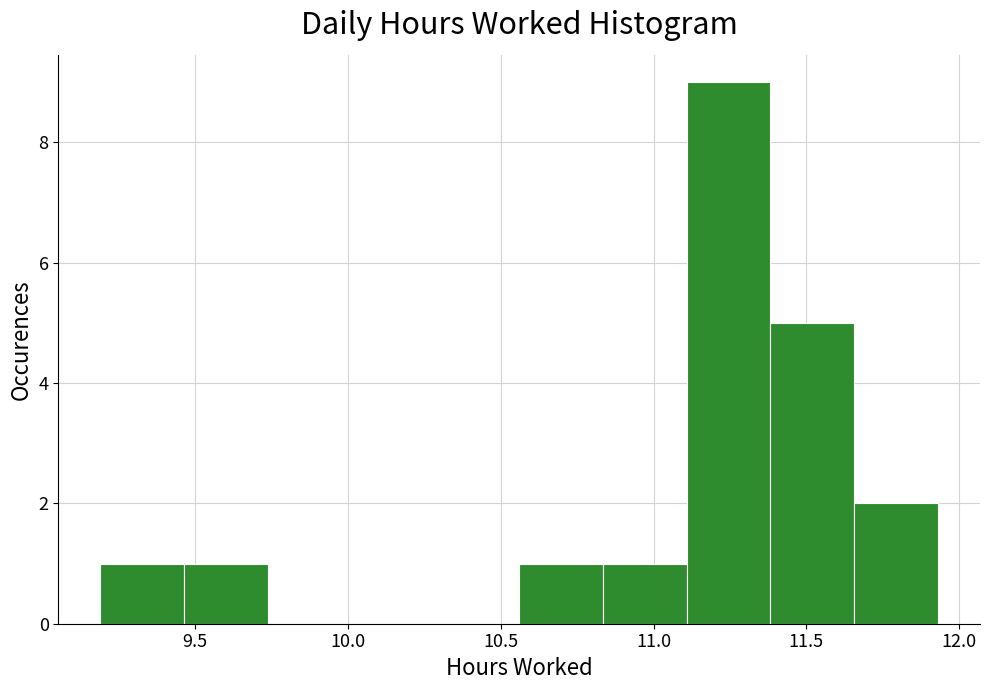

Reading left to right, transcribe this chart: for each bar, give the range it covers on the x-axis and its height. Neither the bar edges nor the heights are printed on the chart, so give them approximately, as read against the axes.

9.20 to 9.45: 1
9.45 to 9.75: 1
9.75 to 10.00: 0
10.00 to 10.30: 0
10.30 to 10.55: 0
10.55 to 10.85: 1
10.85 to 11.10: 1
11.10 to 11.40: 9
11.40 to 11.65: 5
11.65 to 11.95: 2